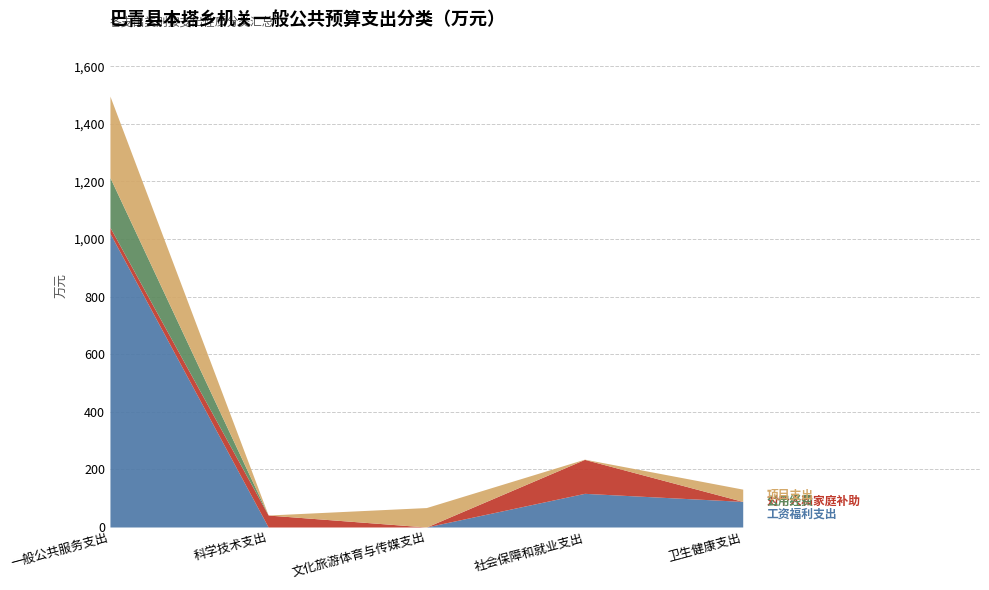

Reading left to right, what are all the values shown in this chart?

工资福利支出: 1019.8	0.0	0.0	116.9	88.9
对个人和家庭补助: 21.0	41.5	0.0	117.9	0.0
公用经费: 172.9	0.0	0.0	0.0	0.0
项目支出: 282.4	0.0	67.5	0.8	42.6